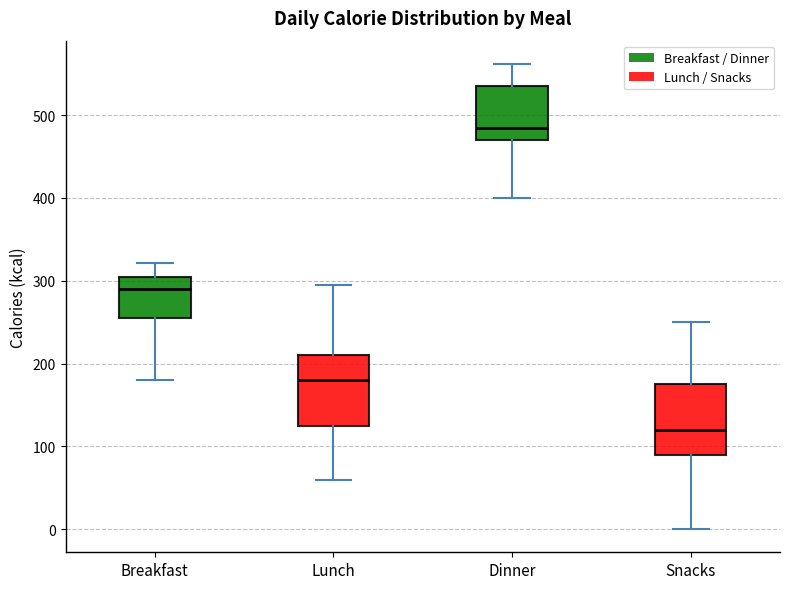

Which box has the lowest median line?

Snacks